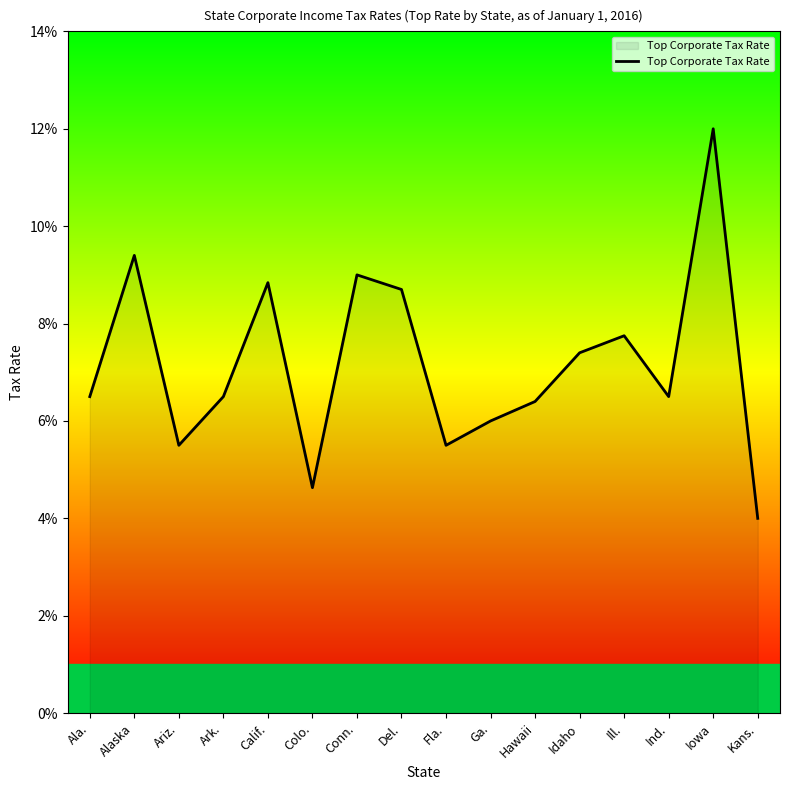

Rank the categories by value from highest to lowest.

Iowa, Alaska, Conn., Calif., Del., Ill., Idaho, Ala., Ark., Ind., Hawaii, Ga., Ariz., Fla., Colo., Kans.